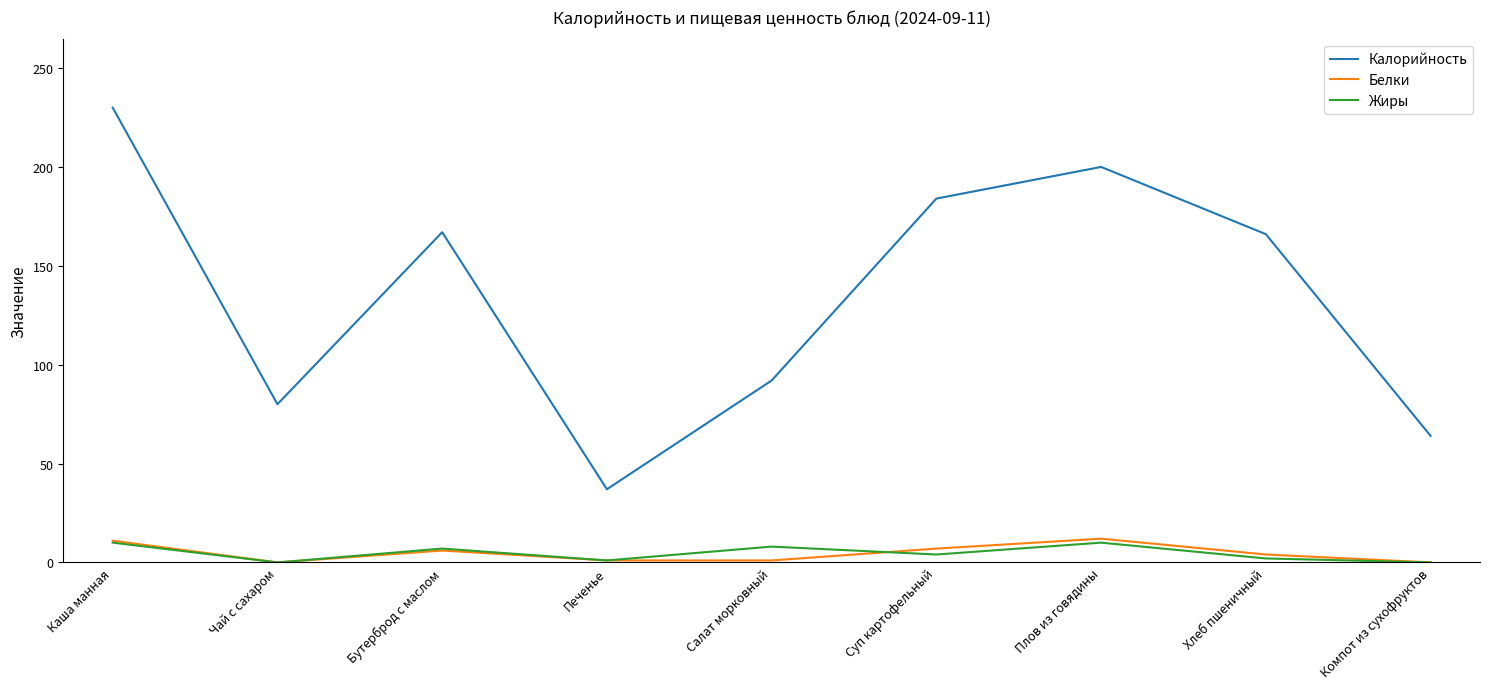

What is the lowest value of the Калорийность series?

37